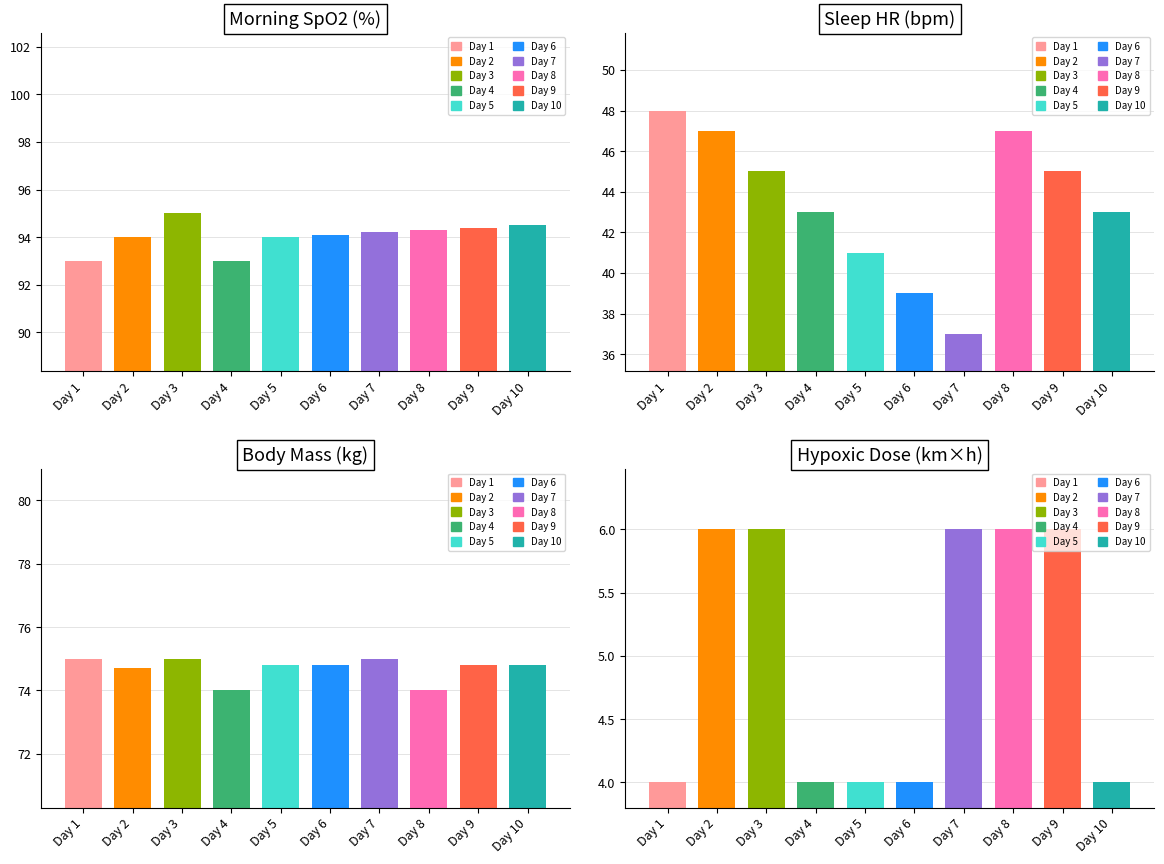

The value of Body Mass (kg) at Day 9 is 20.1. True or false?

False